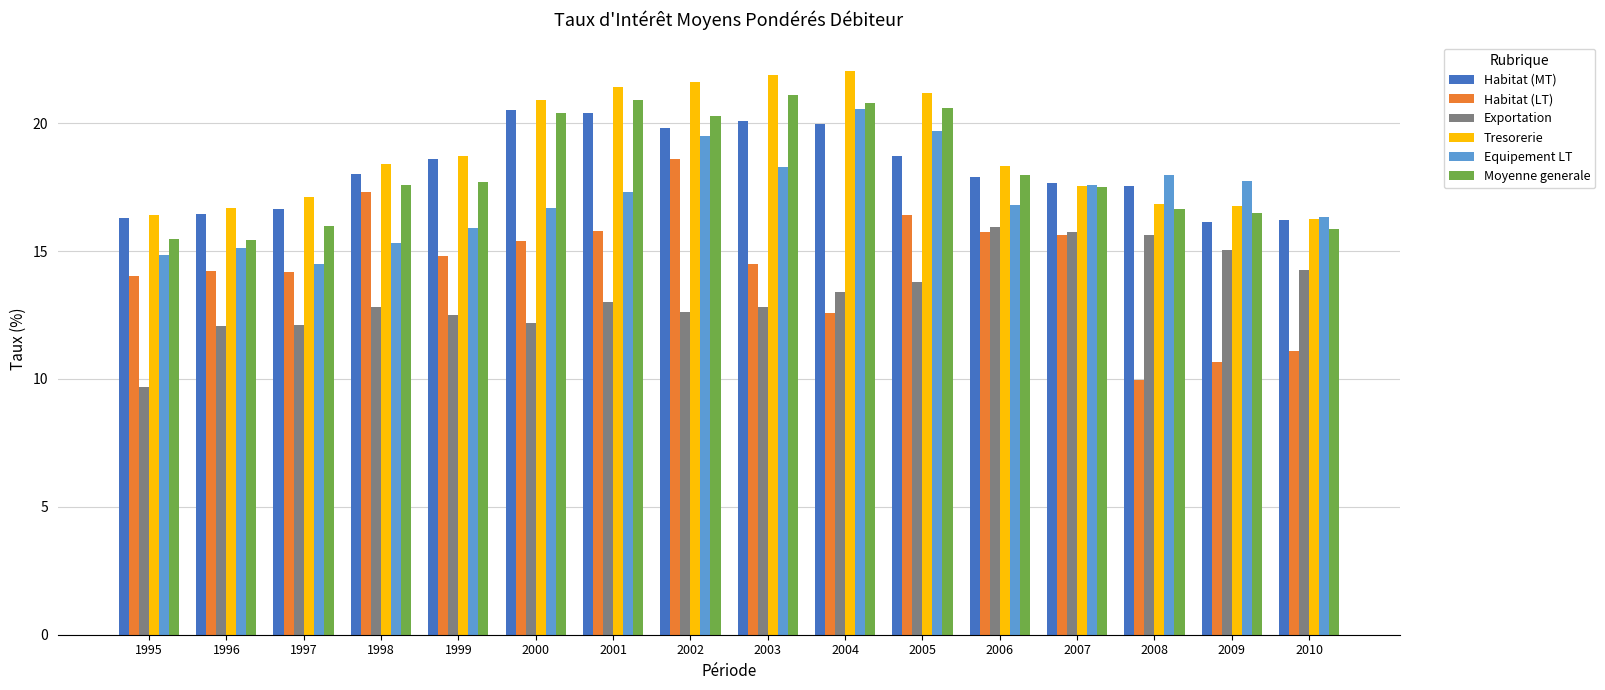

What is the smallest value displayed?

9.7